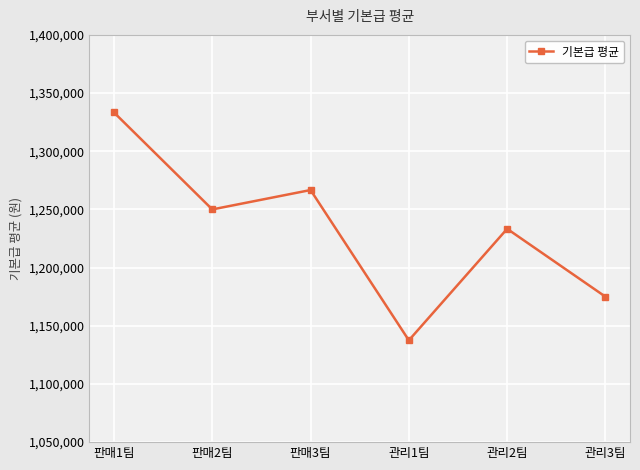

Does the chart have visible grid lines?

Yes